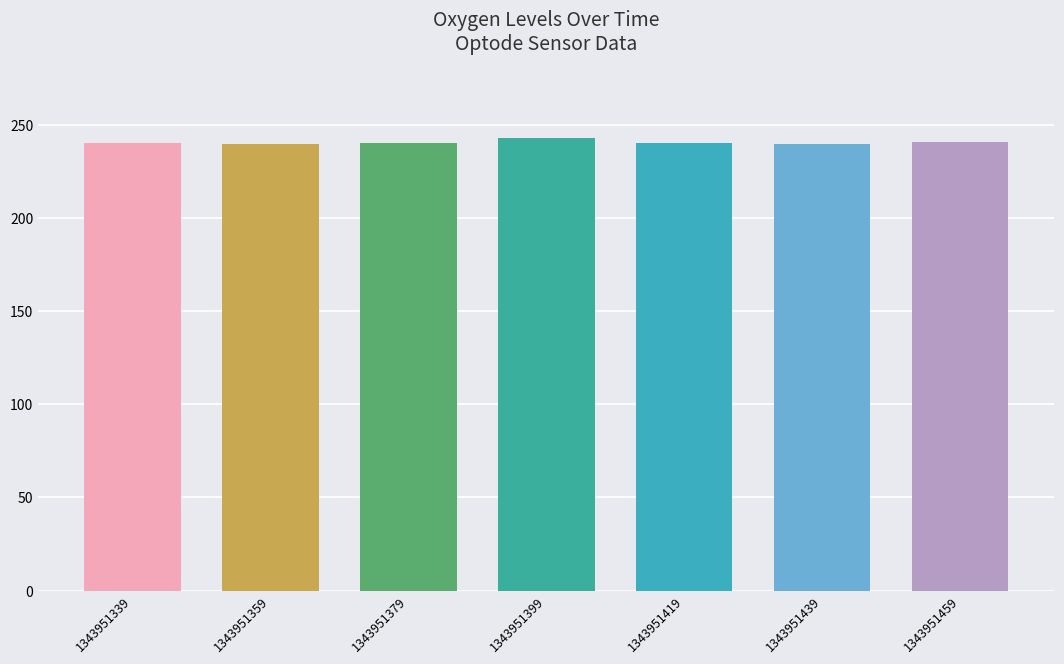

What is the difference between the values at 1343951399 and 1343951439?

3.3